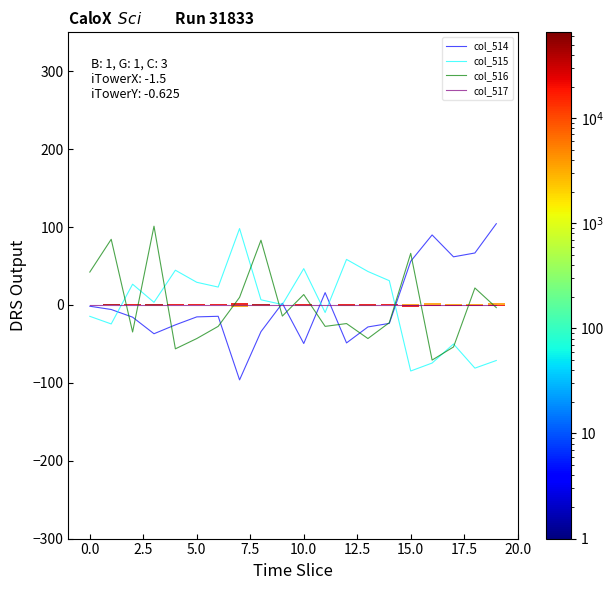

Are the bars horizontal?

No